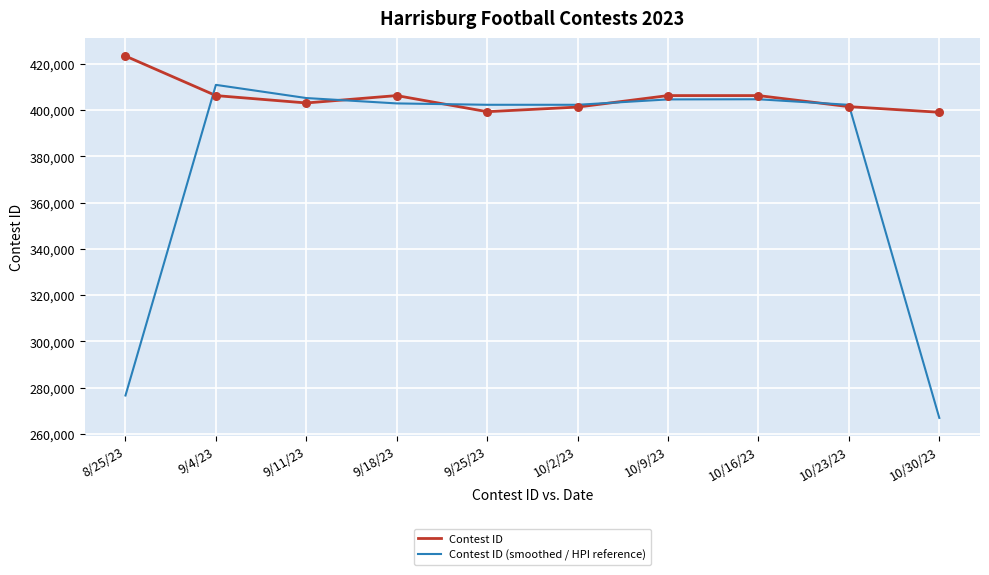

At which category is the sum across all series the highest?

9/4/23